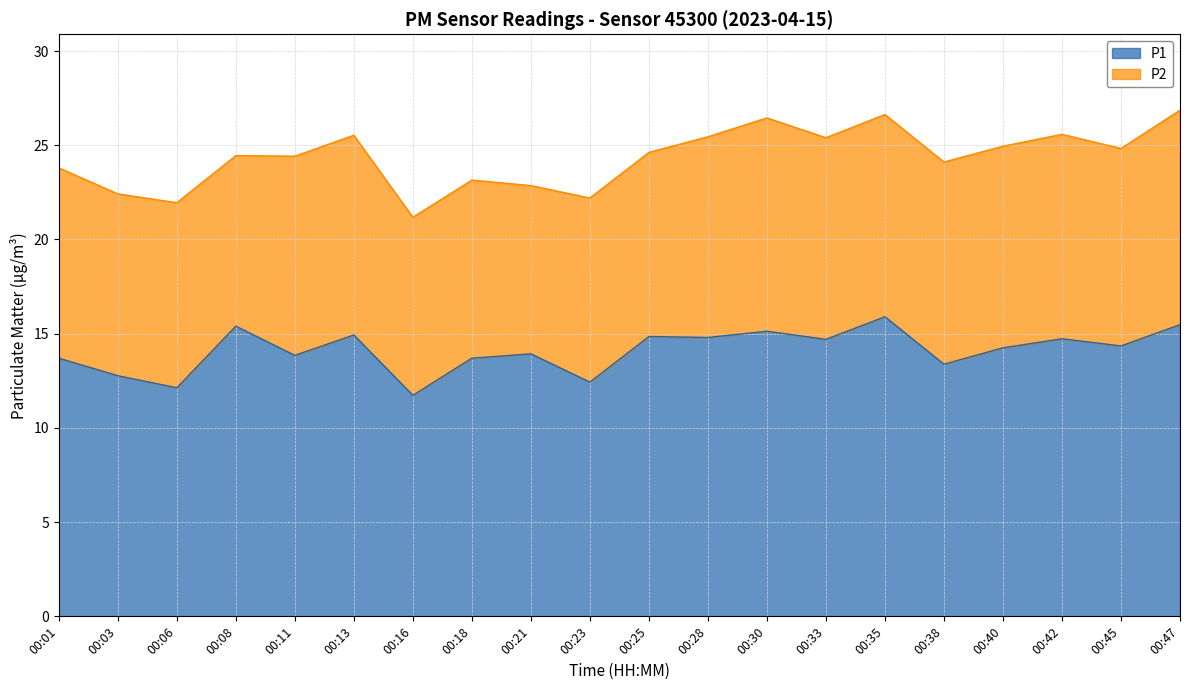

How many interior local peaks (higher than both neighbors) does the data have?

7